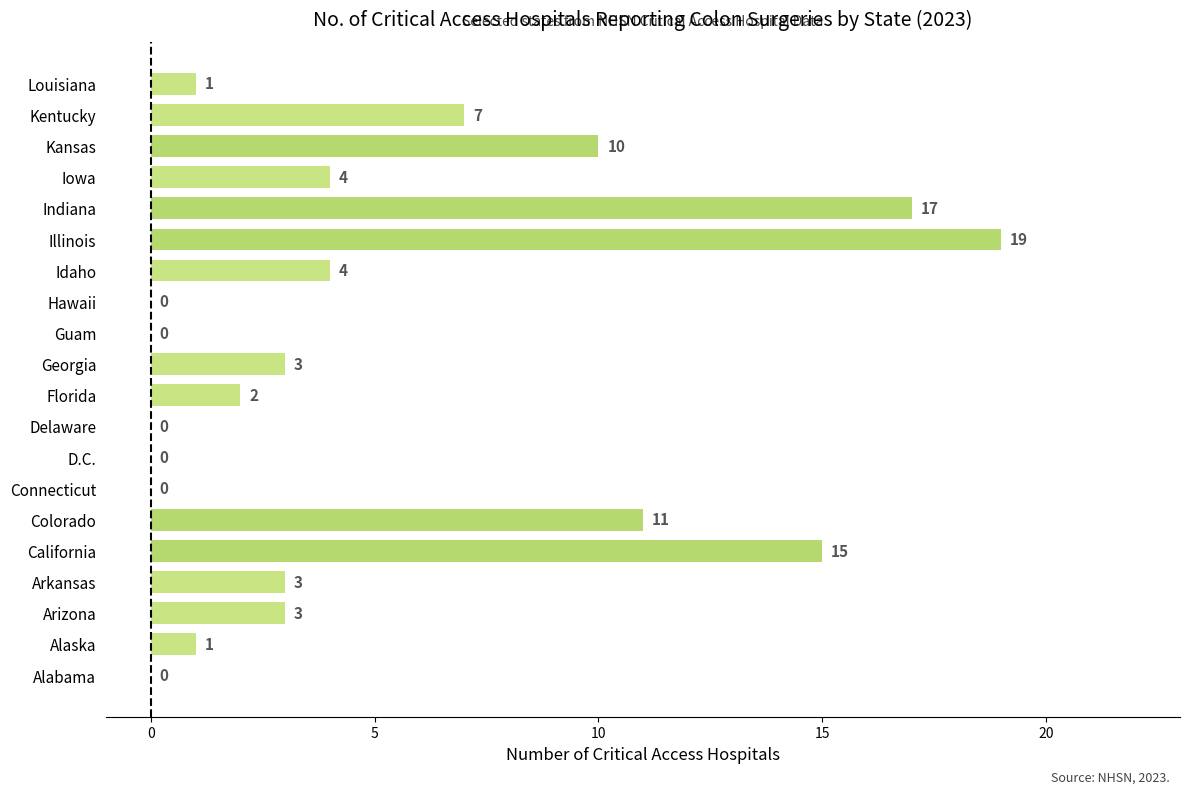

What is the sum of all values?

100